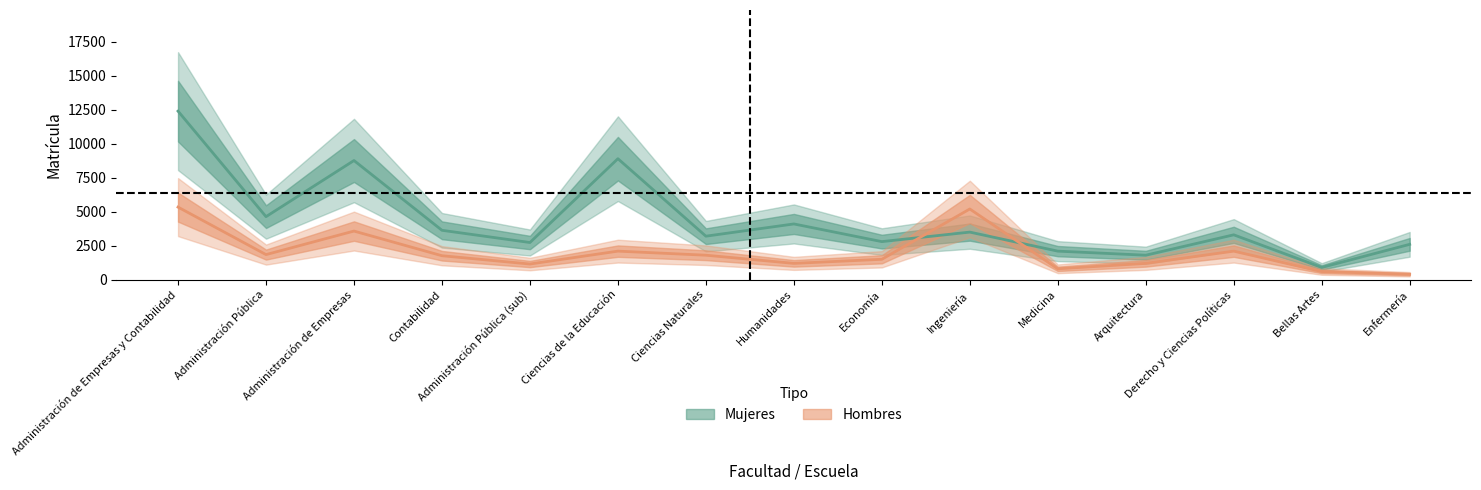

The Hombres series shows 5200 at Ingeniería. True or false?

True